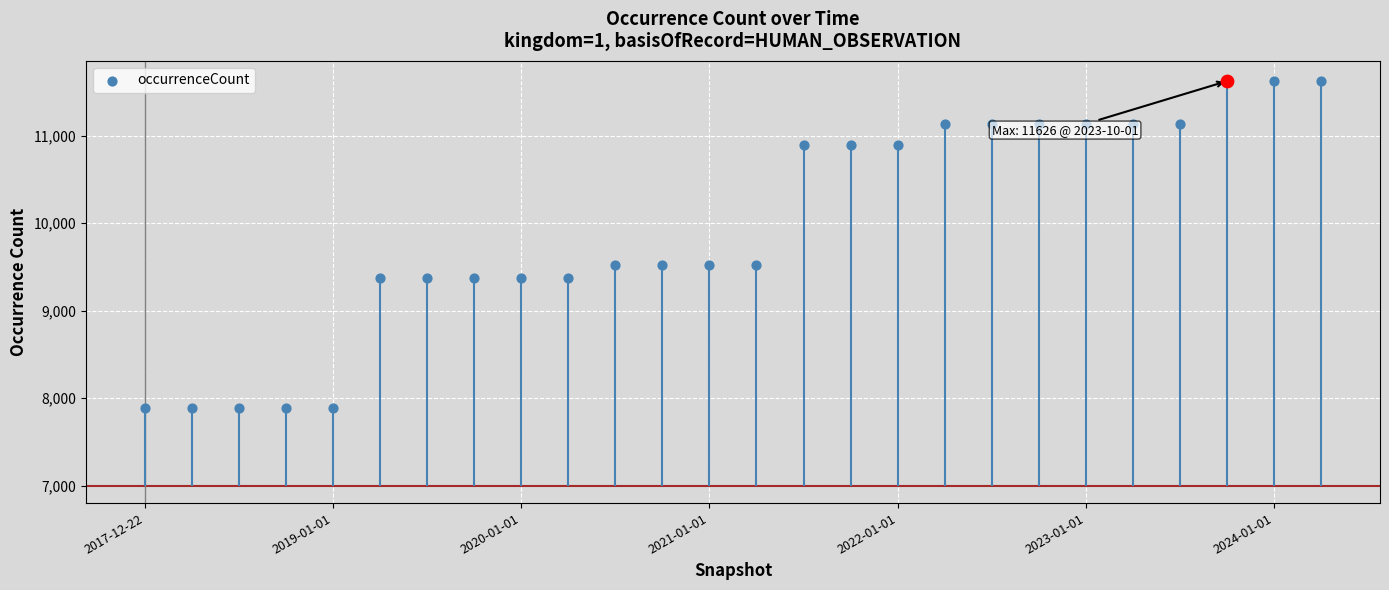

Which has a higher value, 12 or 9?

12